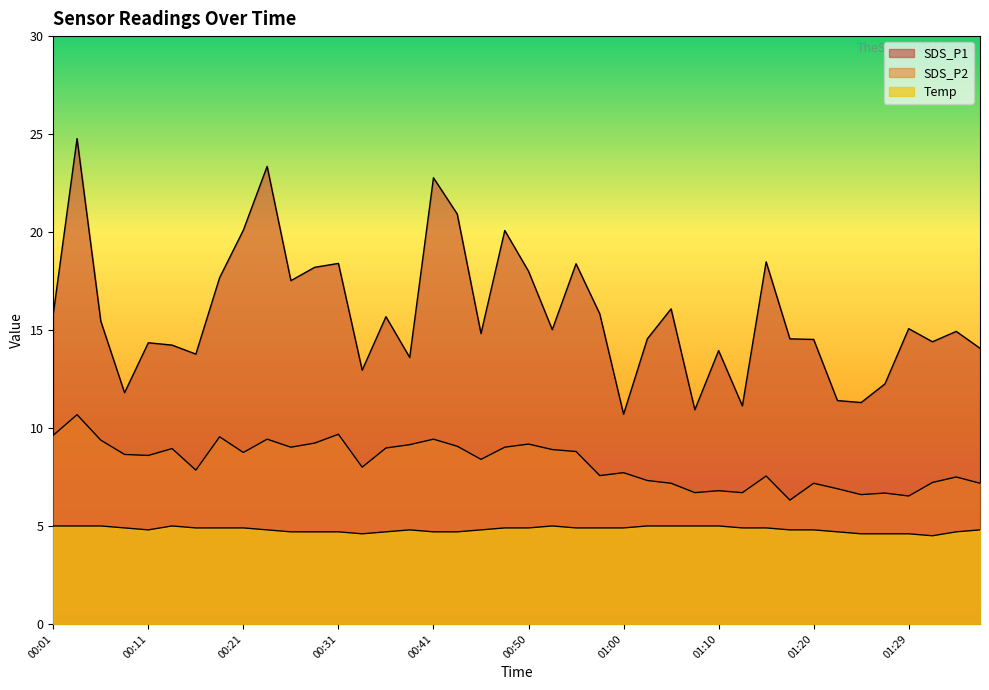

List the series in order of their overall mean, lowest first.

Temp, SDS_P2, SDS_P1